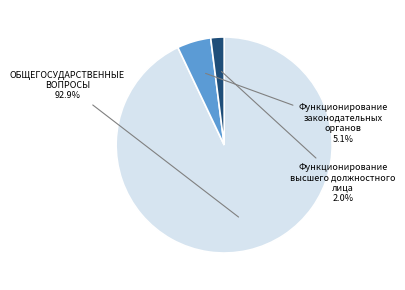

How many segments does this pie chart have?

3